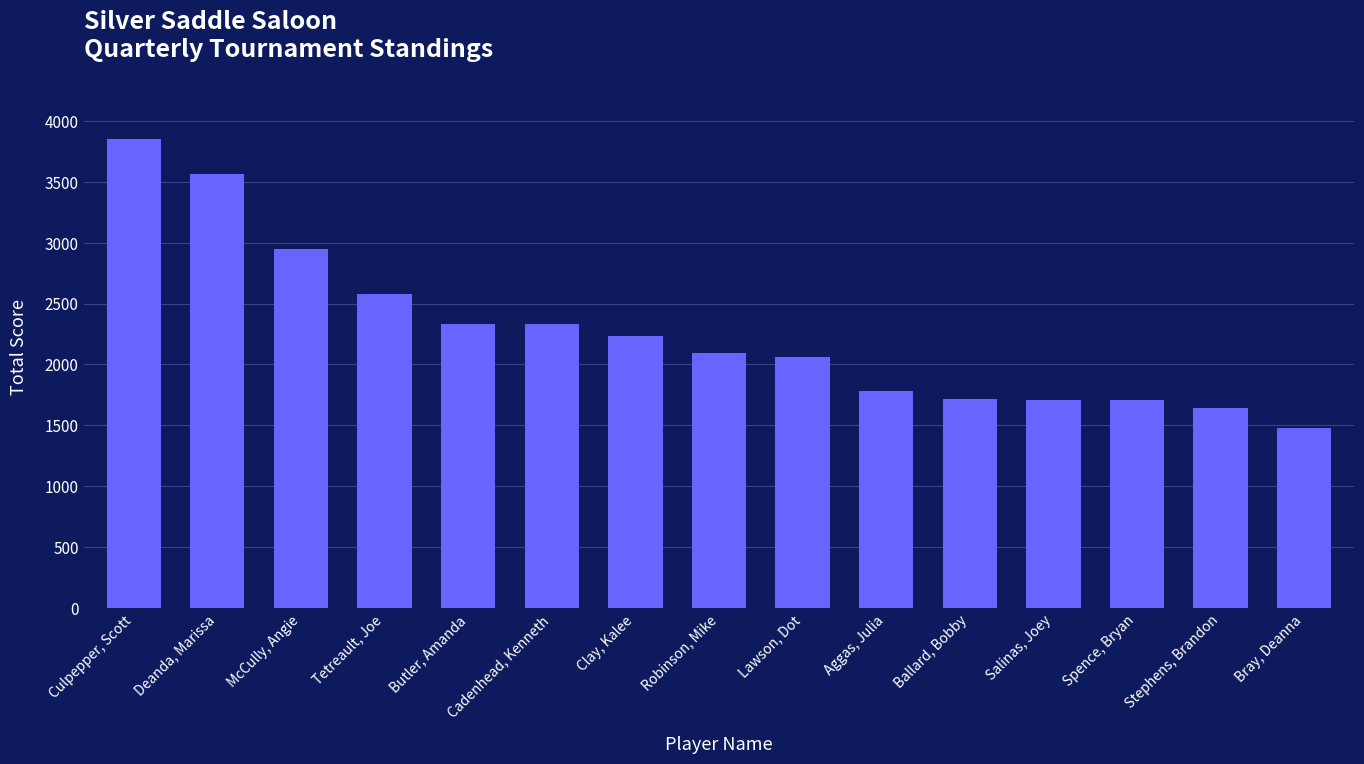

What is the greatest value displayed?

3850